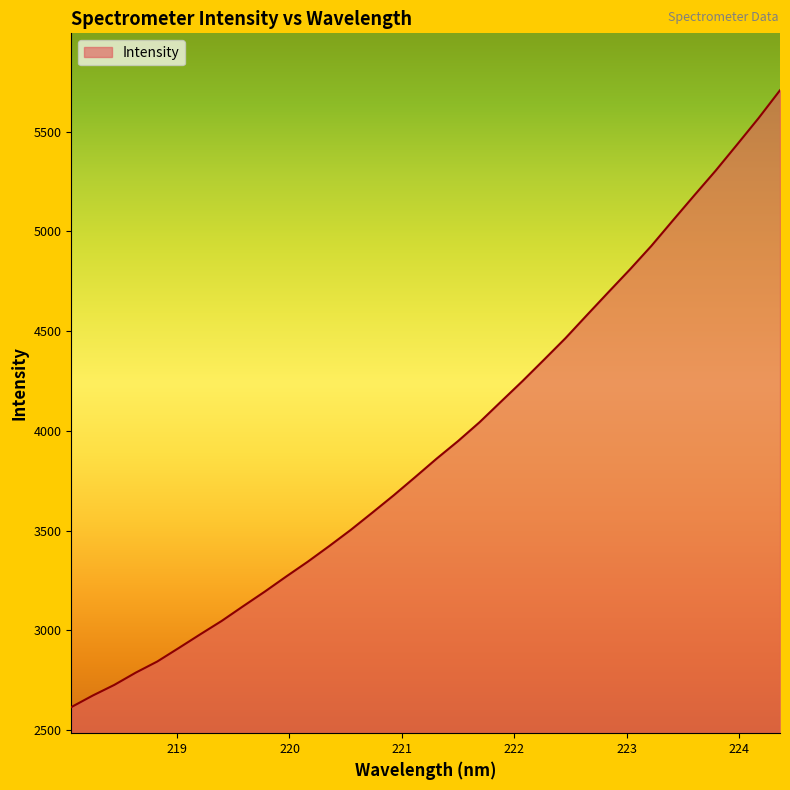

True or false: the data has more than 1 interior local peaks.

False